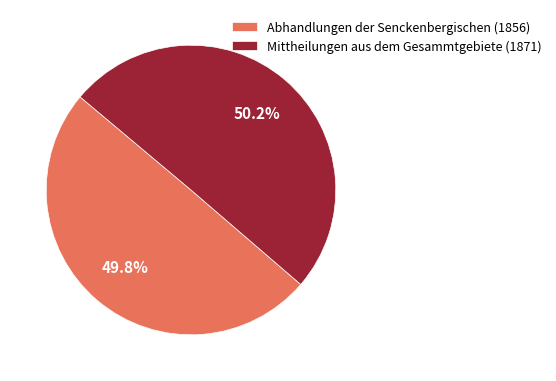

True or false: Mittheilungen aus dem Gesammtgebiete (1871) accounts for 45% of the total.

False